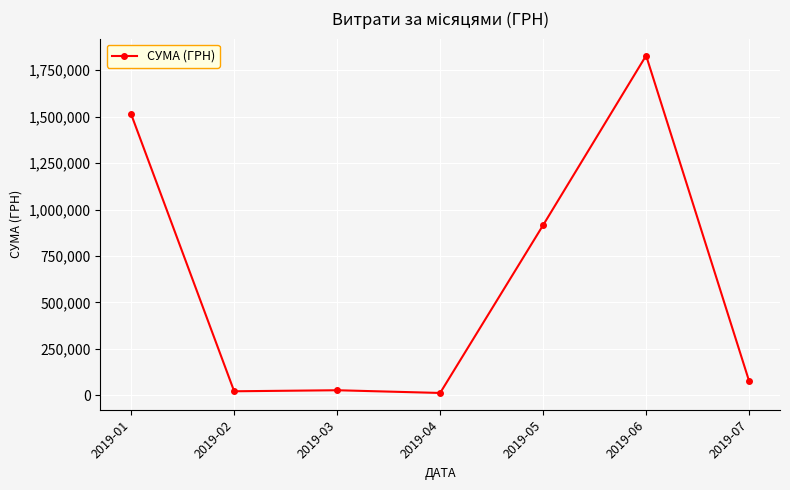

Which category has the highest value across all series?

2019-06